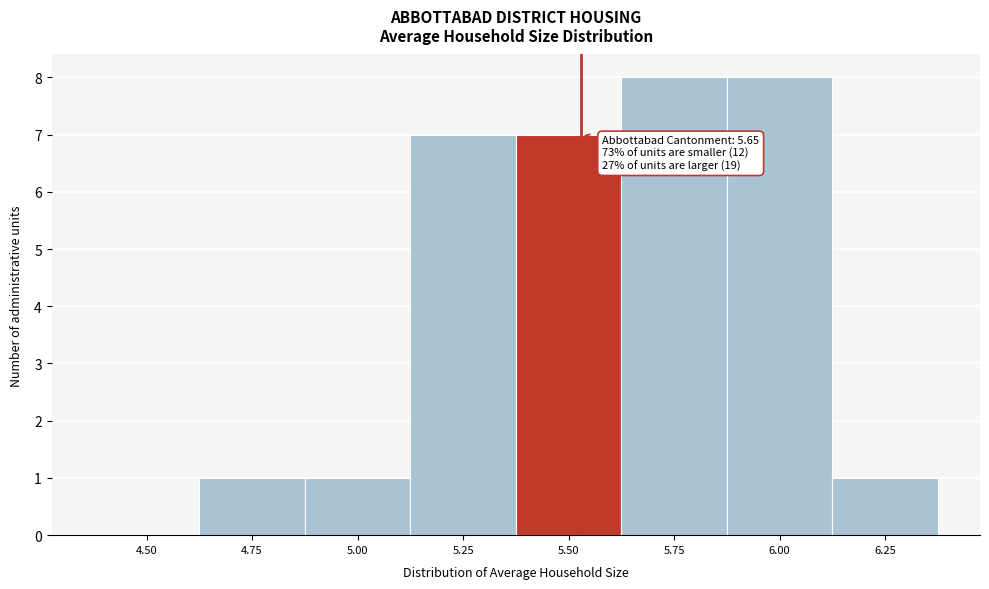

Reading left to right, extract all data points from this chart.

4.50=0	4.75=1	5.00=1	5.25=7	5.50=7	5.75=8	6.00=8	6.25=1